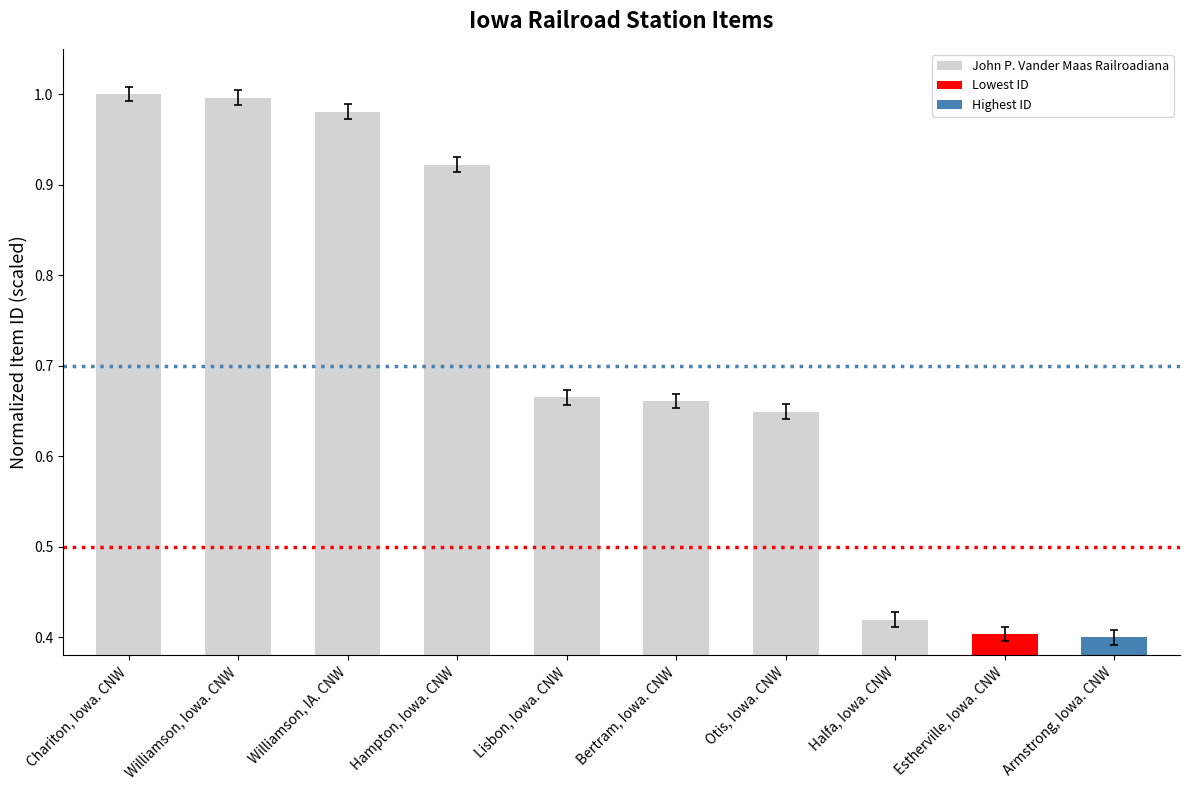

List the labels in order of value, smallest first.

Armstrong, Iowa. CNW, Estherville, Iowa. CNW, Halfa, Iowa. CNW, Otis, Iowa. CNW, Bertram, Iowa. CNW, Lisbon, Iowa. CNW, Hampton, Iowa. CNW, Williamson, IA. CNW, Williamson, Iowa. CNW, Chariton, Iowa. CNW